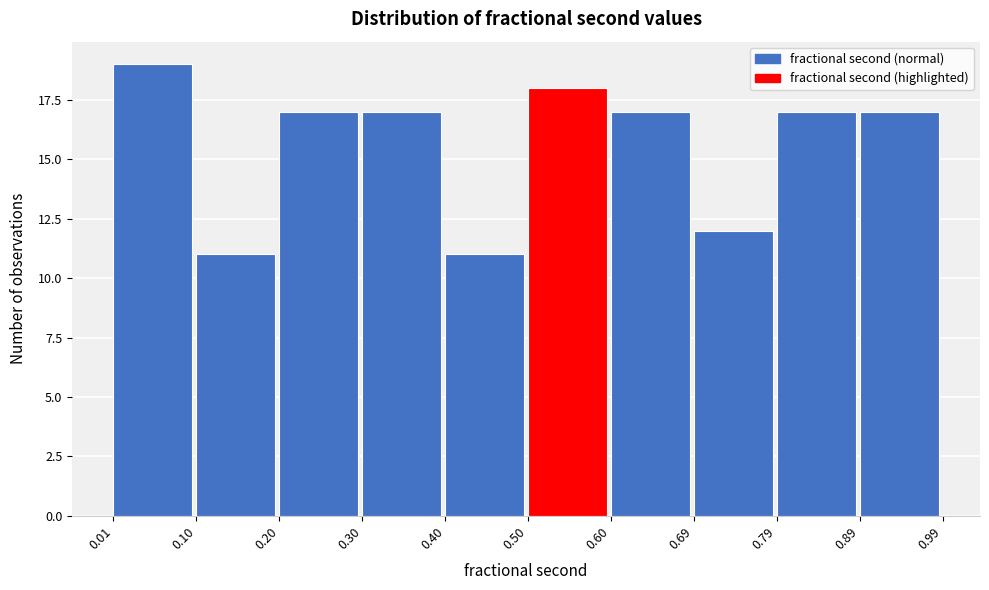

Reading left to right, list every bar in this chart as the range it spans on the x-axis followed by its height. The values are not printed on the chart, so give them approximately, as read against the axis.

0.01 to 0.10: 19
0.10 to 0.20: 11
0.20 to 0.30: 17
0.30 to 0.40: 17
0.40 to 0.50: 11
0.50 to 0.60: 18
0.60 to 0.69: 17
0.69 to 0.79: 12
0.79 to 0.89: 17
0.89 to 0.99: 17